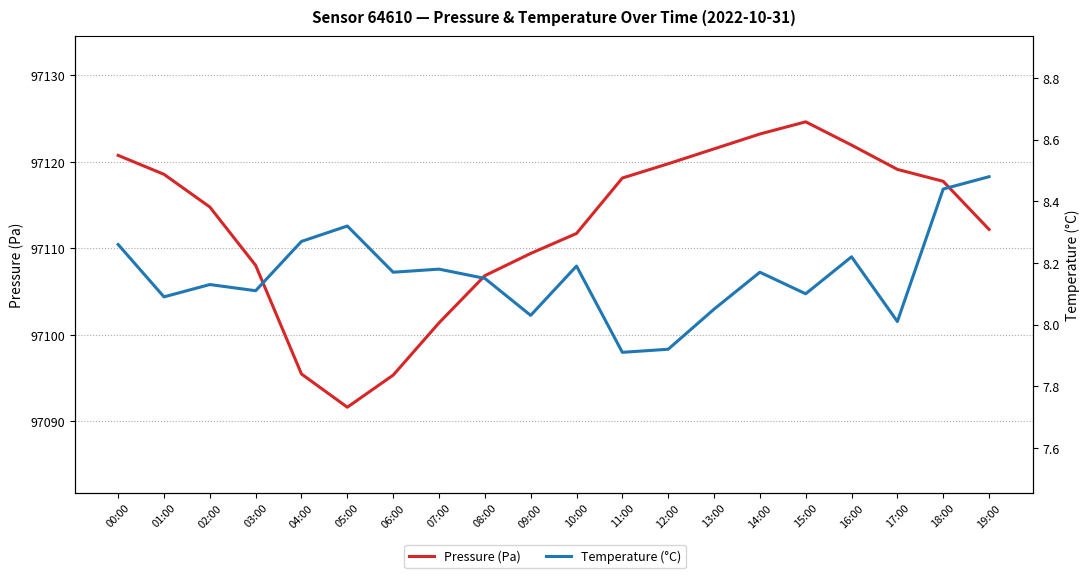

What is the maximum value shown in the chart?

97124.6